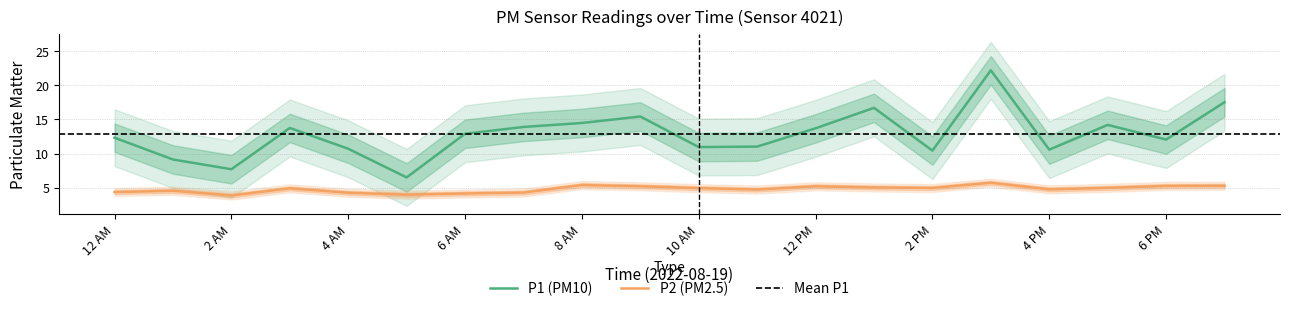

True or false: P2 has more than 2 interior local peaks.

True